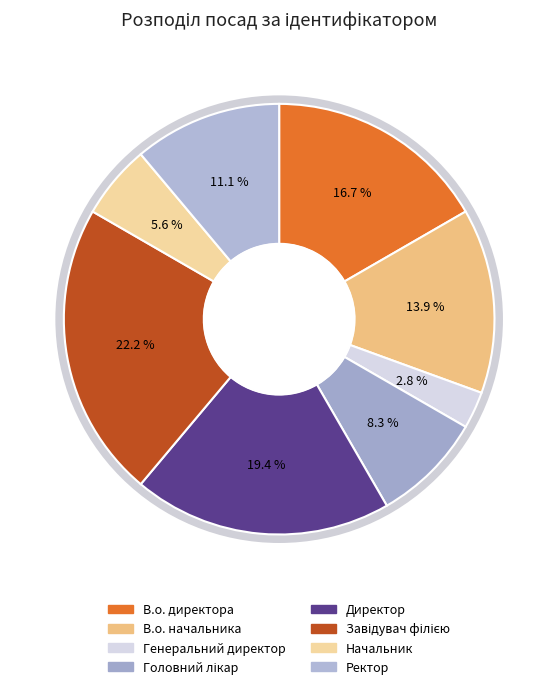

Is there any slice that represents more than half of the pie?

No